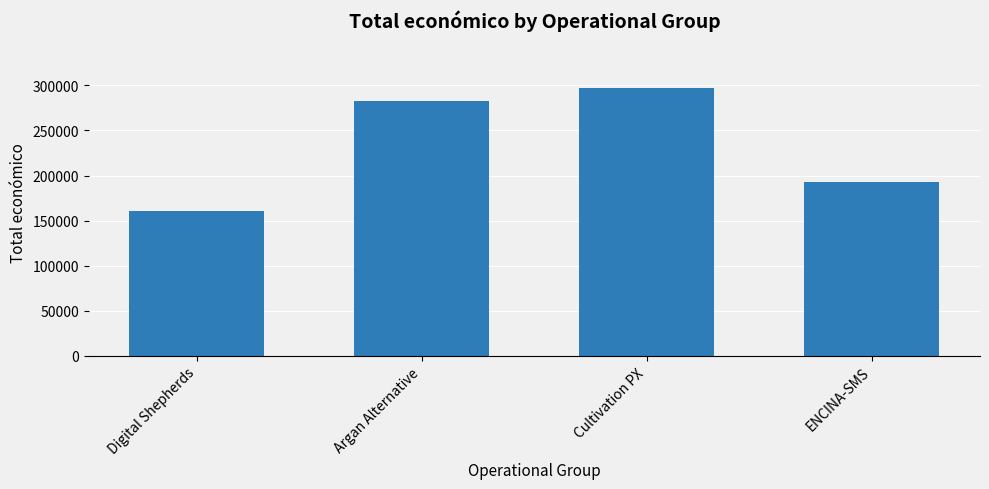

At which label is the value closest to 228817?

ENCINA-SMS